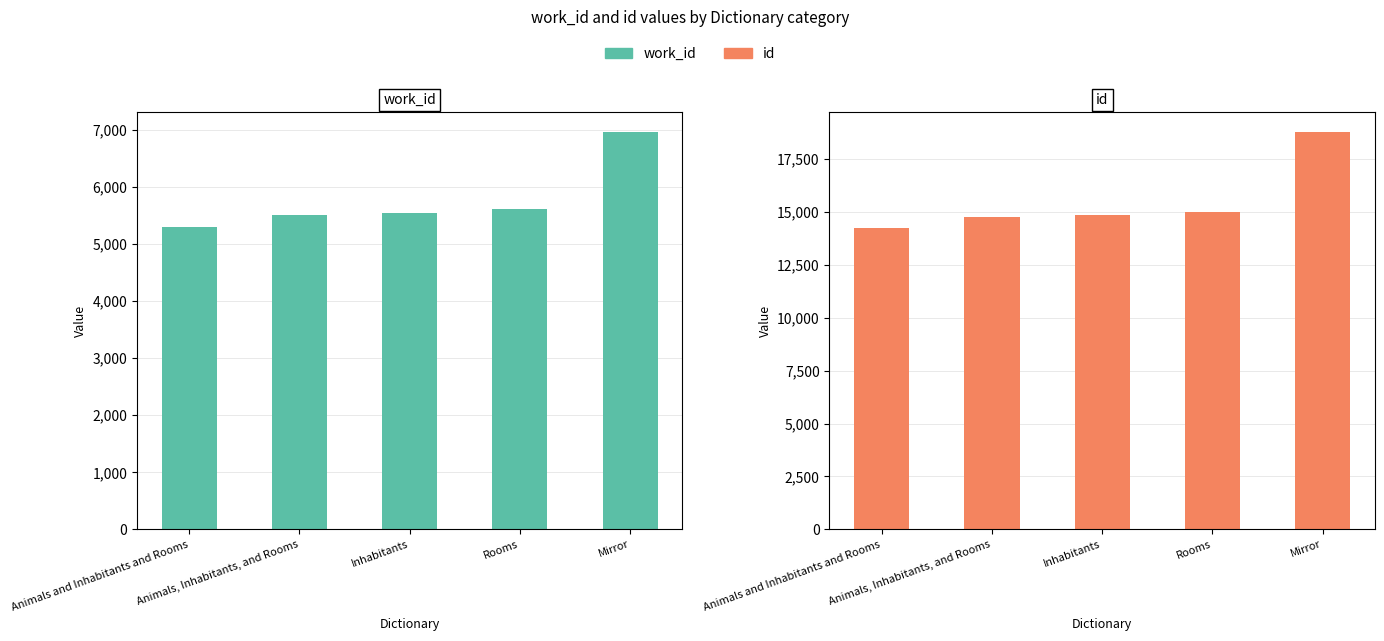

The value of id at Inhabitants is 19756. True or false?

False